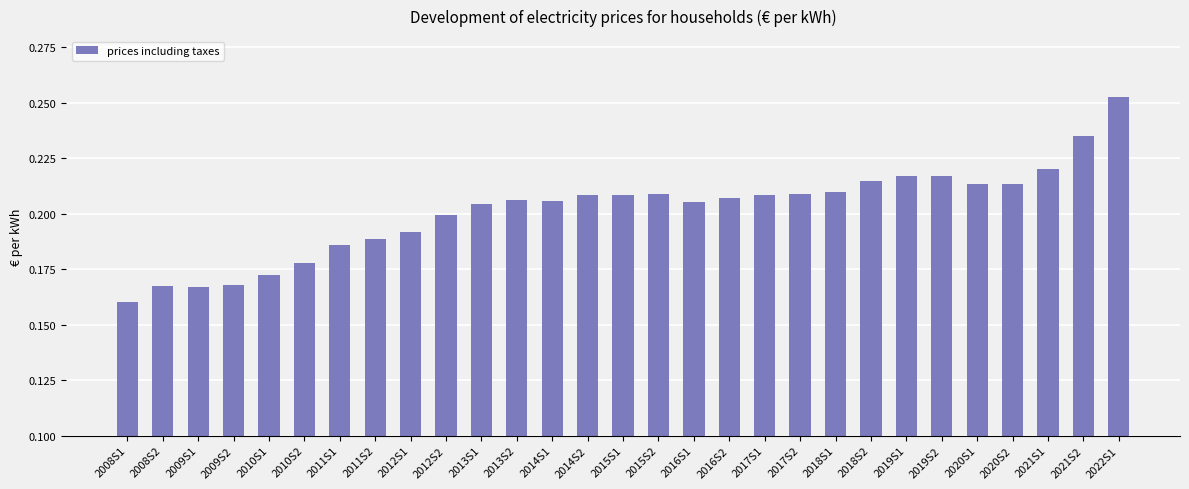

The chart shows a value of 0.2 at 2019S2. True or false?

True